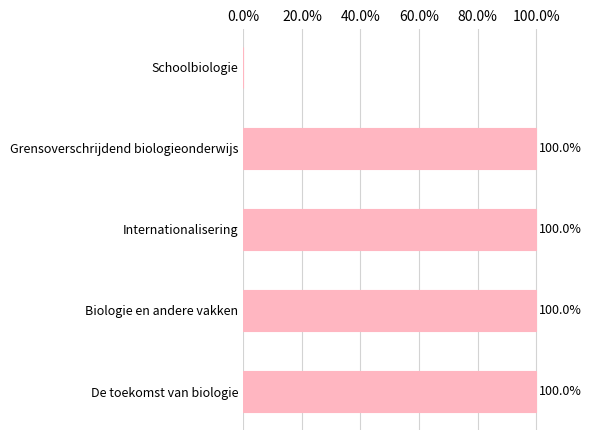

Reading bottom to top, transcribe all the data shown in this chart.

De toekomst van biologie=100.0	Biologie en andere vakken=100.0	Internationalisering=100.0	Grensoverschrijdend biologieonderwijs=100.0	Schoolbiologie=0.0